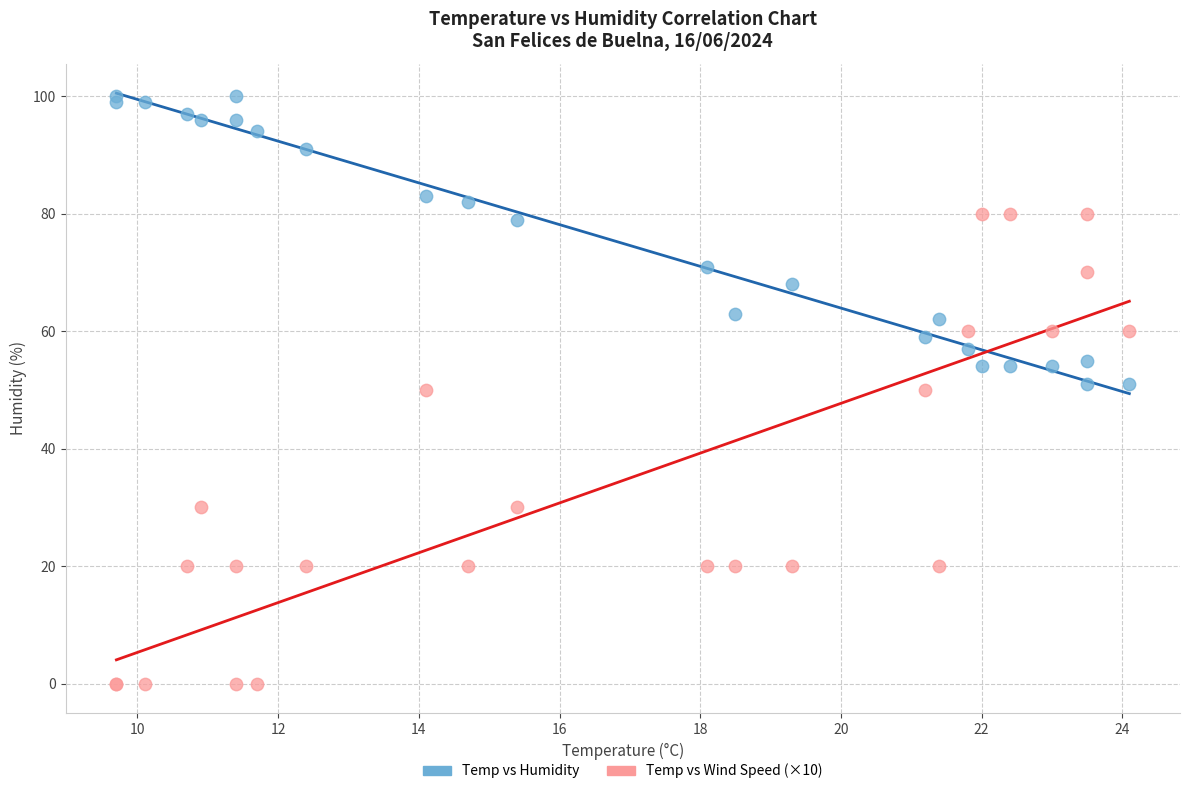

Which series contains the highest Y value?

Temp vs Humidity